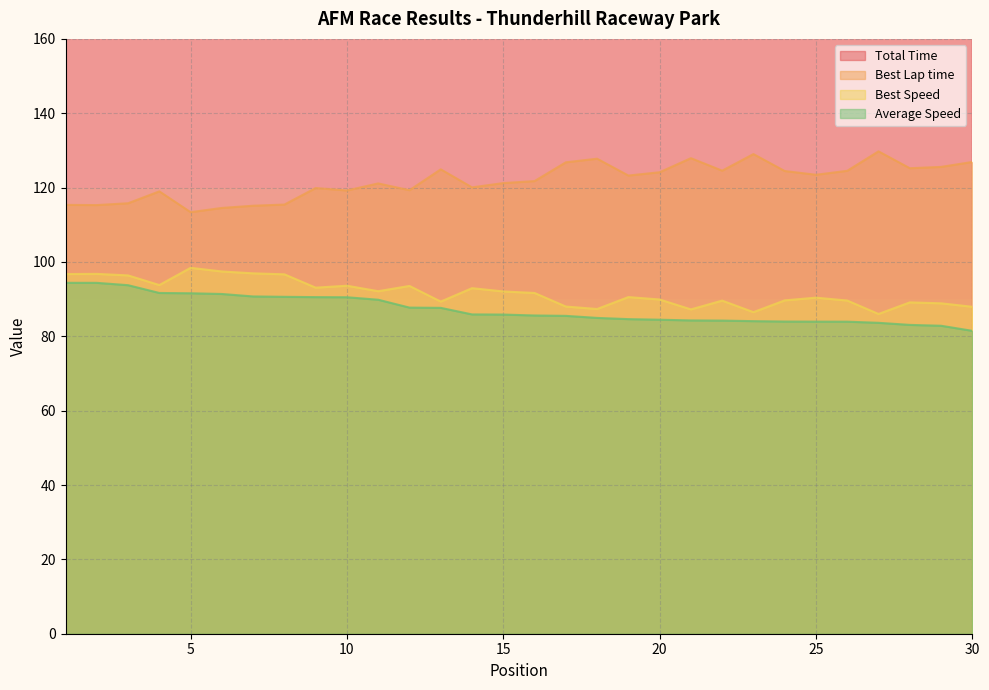

What are all the series names shown in the legend?

Total Time, Best Lap time, Best Speed, Average Speed